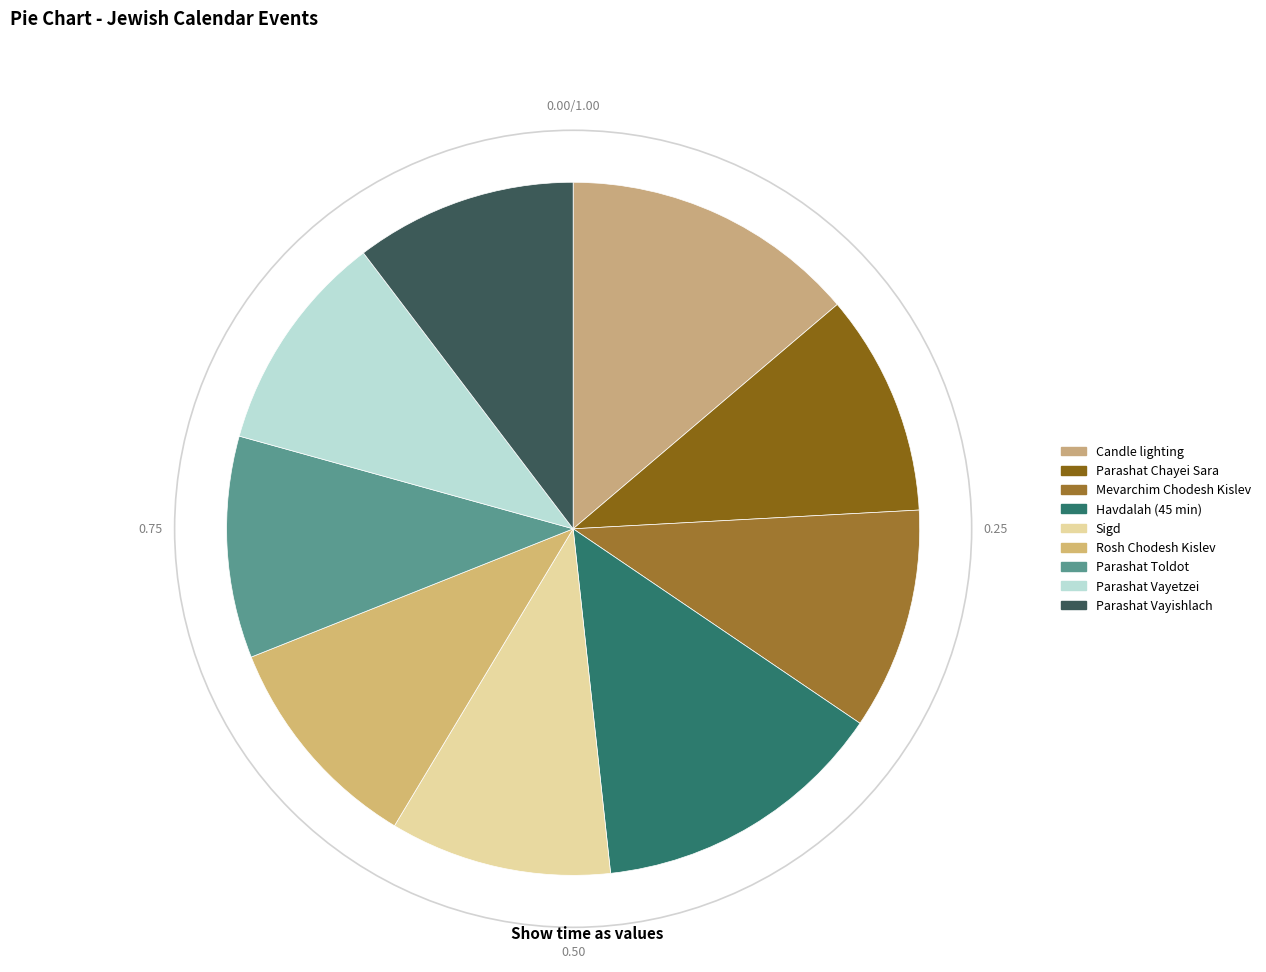

Count the number of slices in the pie.

9